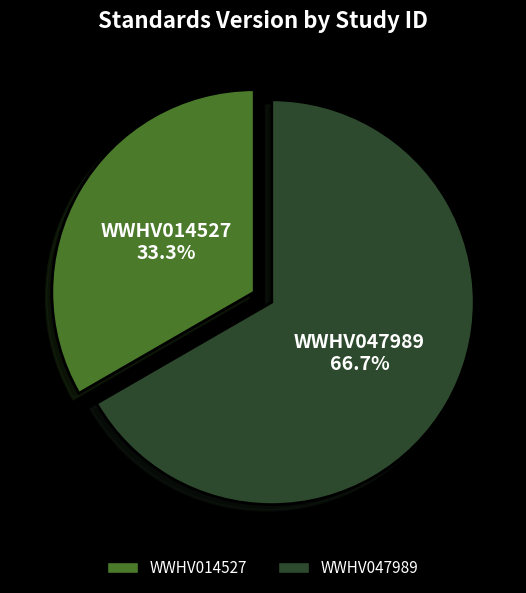

Between WWHV014527 and WWHV047989, which is larger?

WWHV047989